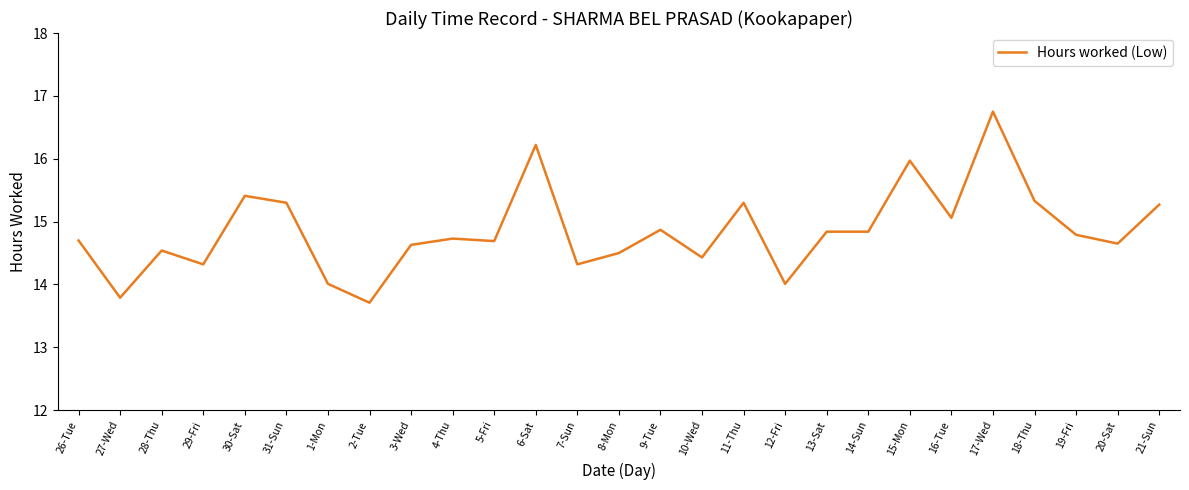

True or false: there are more than 0 points higher than both neighbors.

True